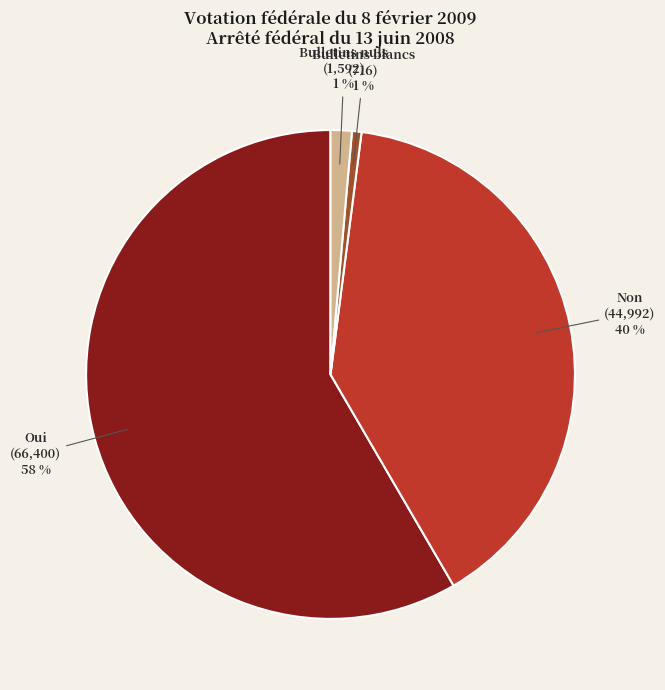

What percentage is the Bulletins blancs slice, to the nearest percent?

1%